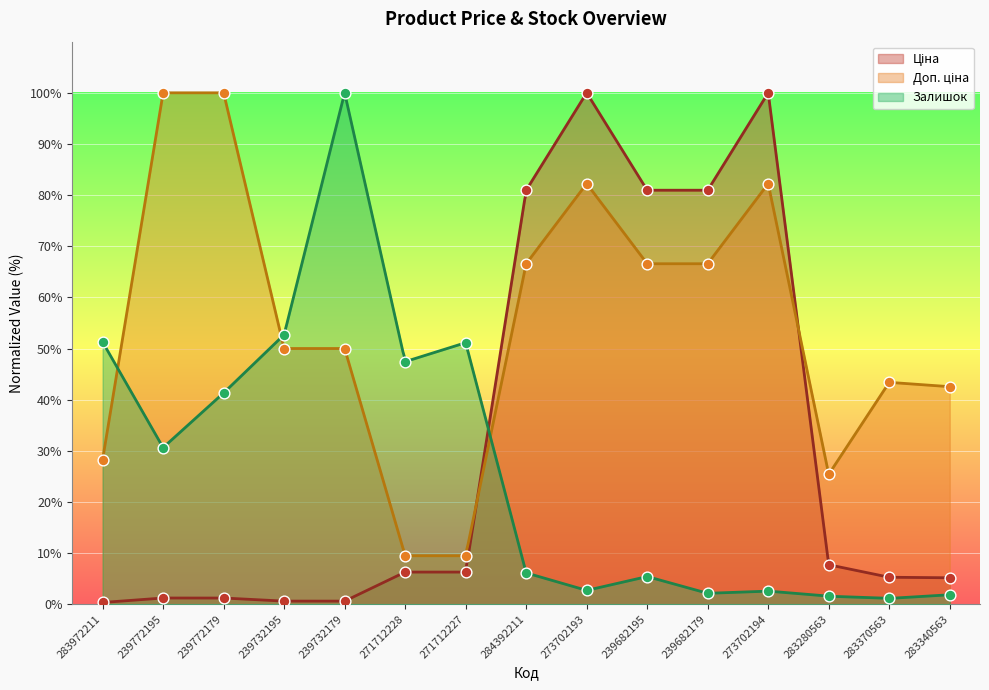

Which series contains the lowest Y value?

Ціна